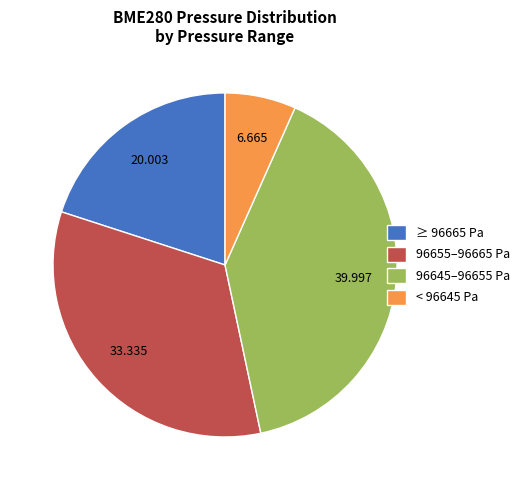

Do 96645–96655 Pa and ≥ 96665 Pa together represent more than half of the pie?

Yes